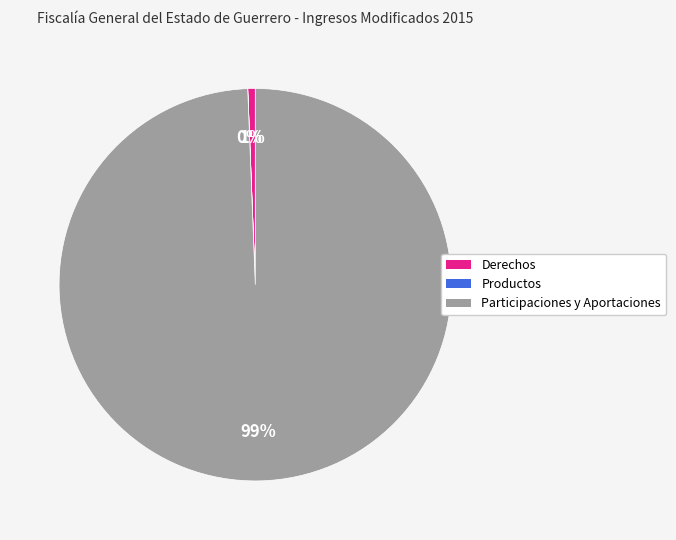

To the nearest percent, what is the difference between the largest and smallest slice percentages?

99%